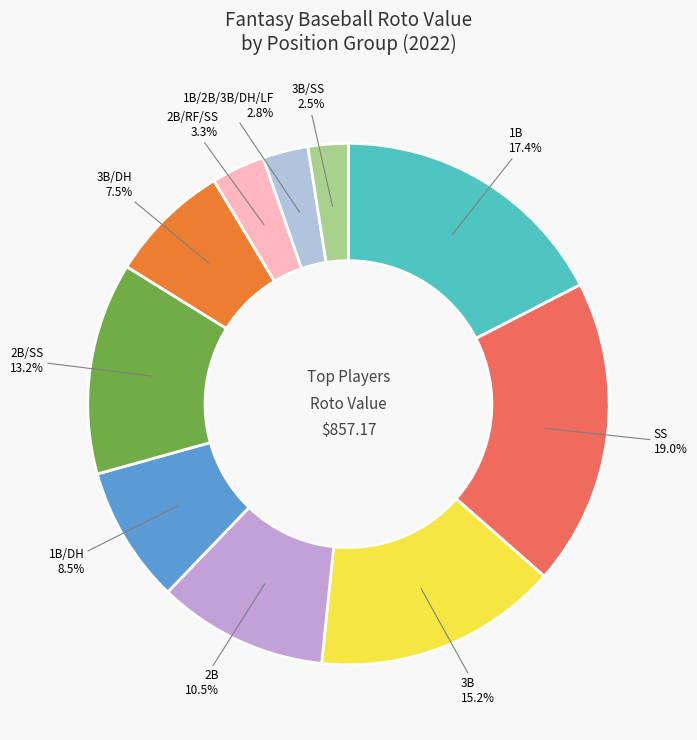

Does 3B/SS account for over 50% of the chart?

No